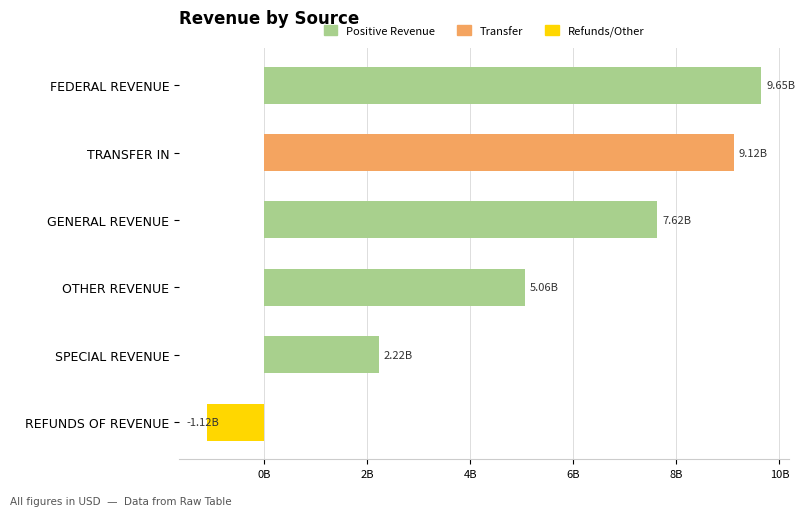

Are the bars horizontal?

Yes